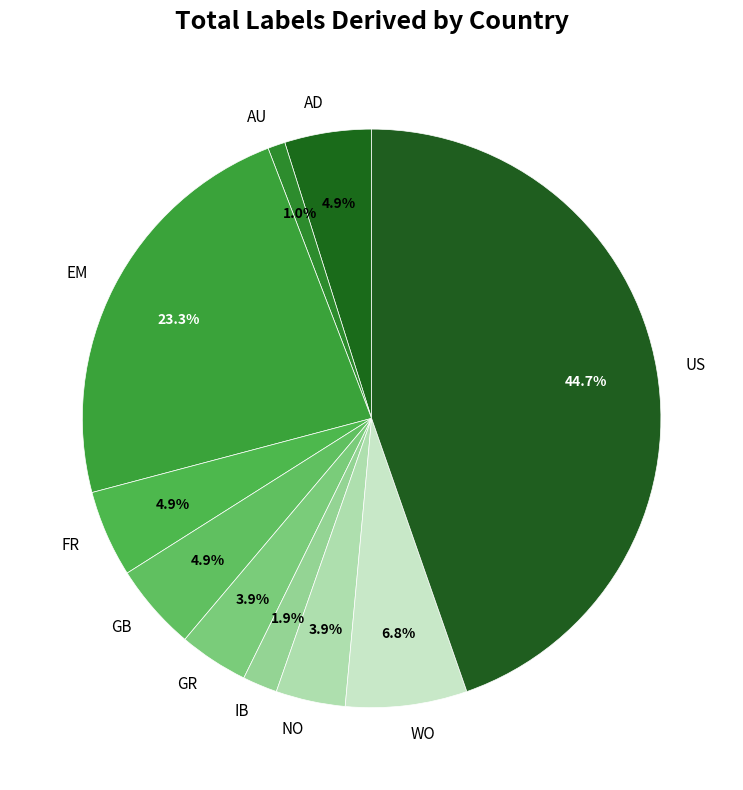

Count the number of slices in the pie.

10